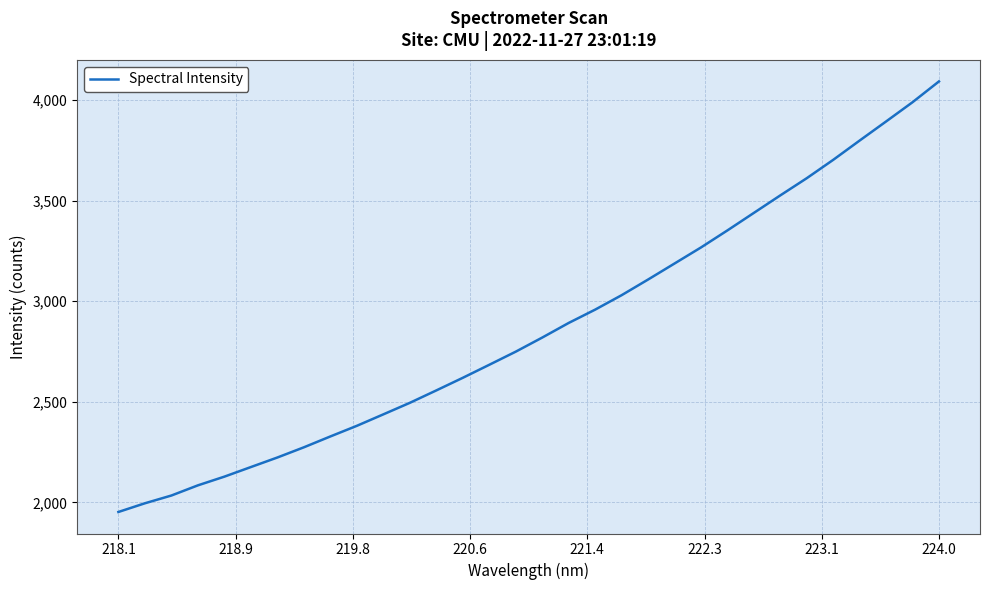

What is the difference between the maximum and minimum values?

2140.0